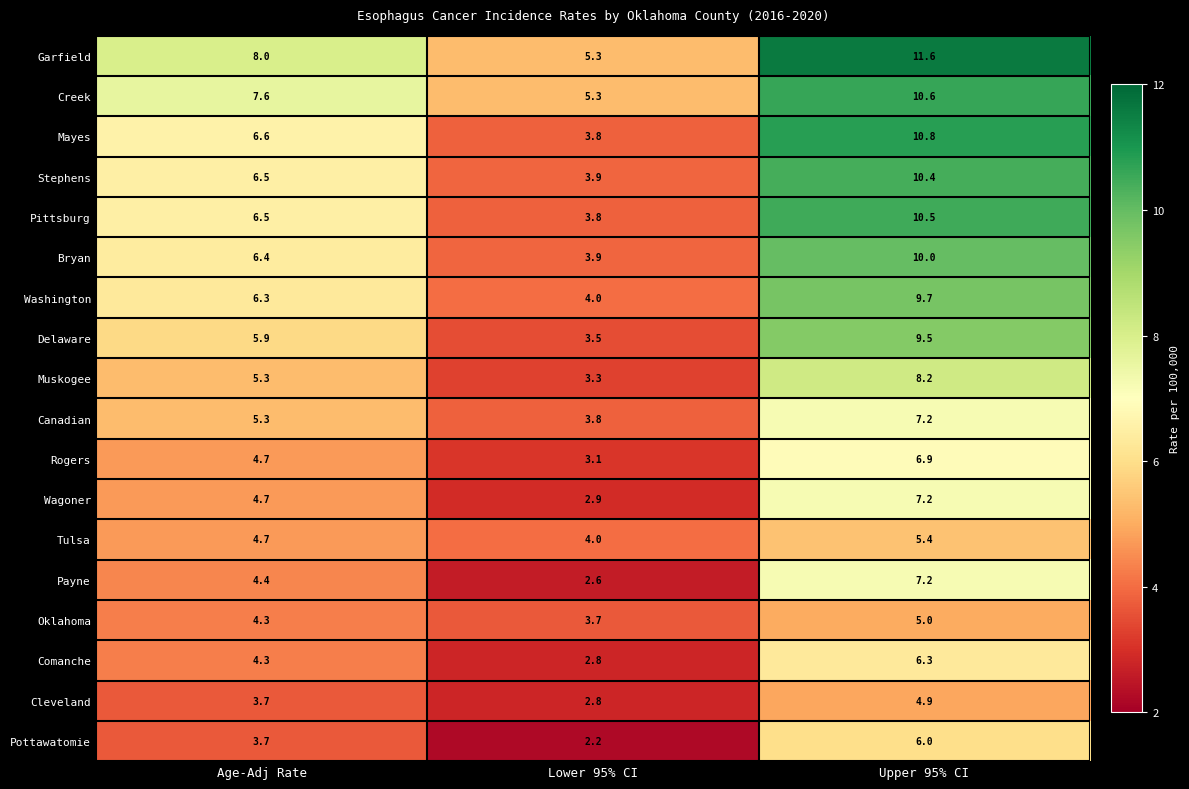

The Stephens series shows 1.3 at Lower 95% CI. True or false?

False